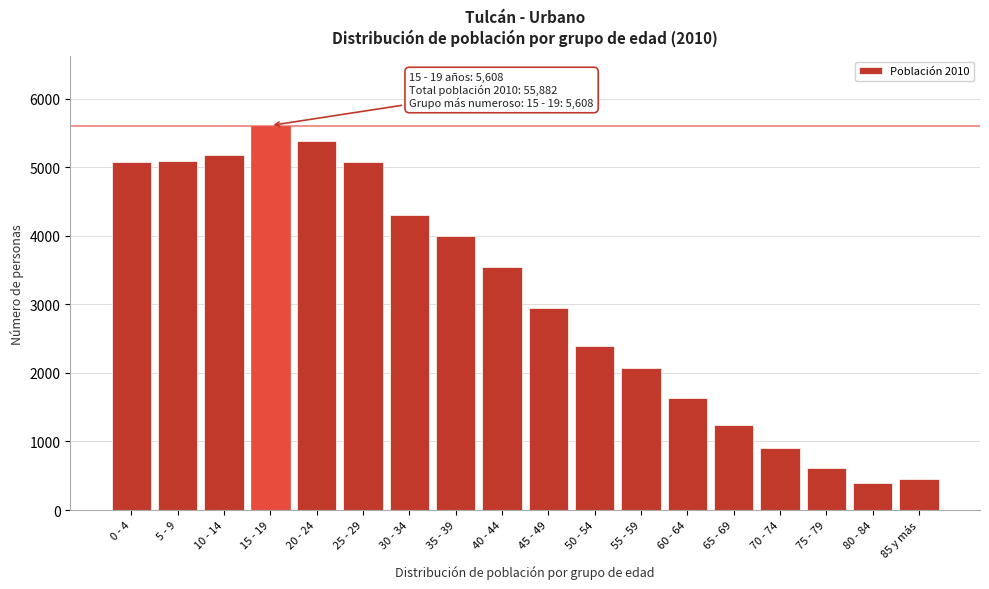

What is the ratio of the value at 0 - 4 to the value at 65 - 69?

4.1